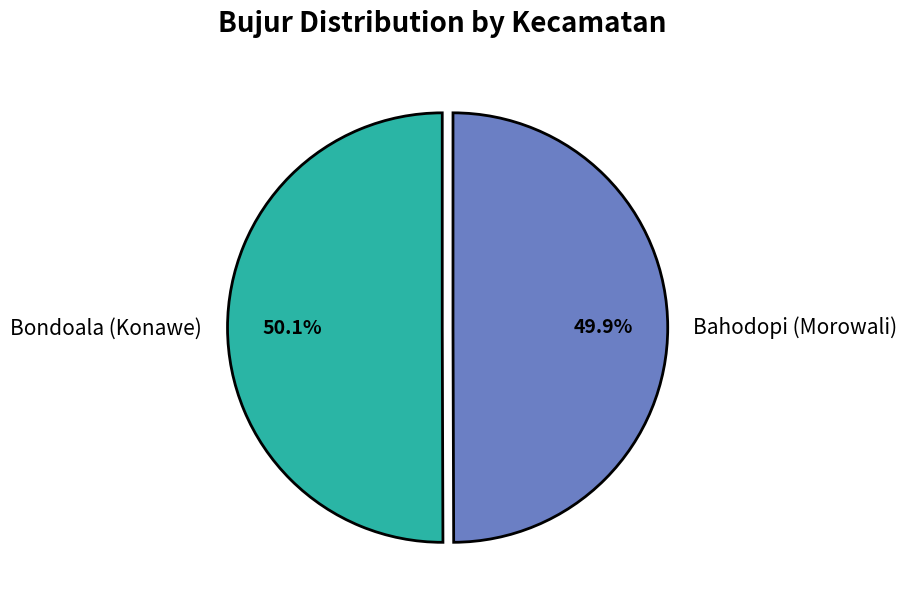

Is it true that Bondoala (Konawe) is 39% of the pie?

False